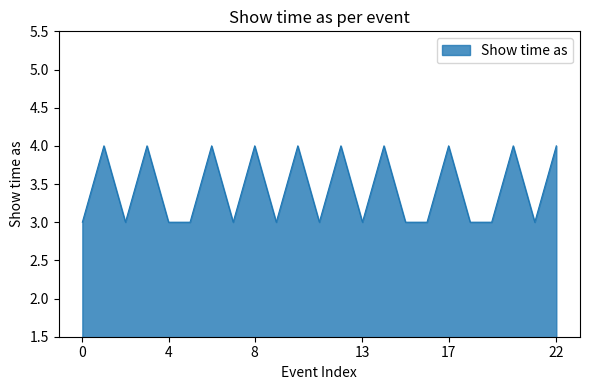

Reading left to right, list all the values displayed in this chart.

3	4	3	4	3	3	4	3	4	3	4	3	4	3	4	3	3	4	3	3	4	3	4